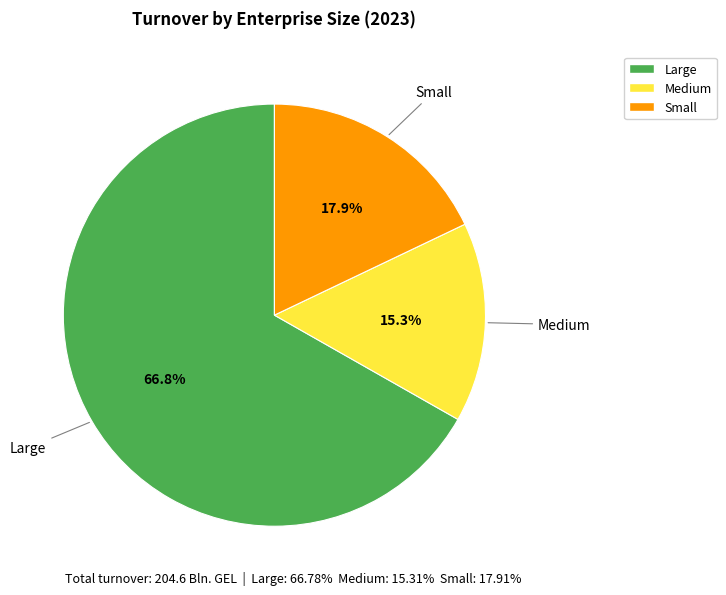

Is it true that Small is 31% of the pie?

False